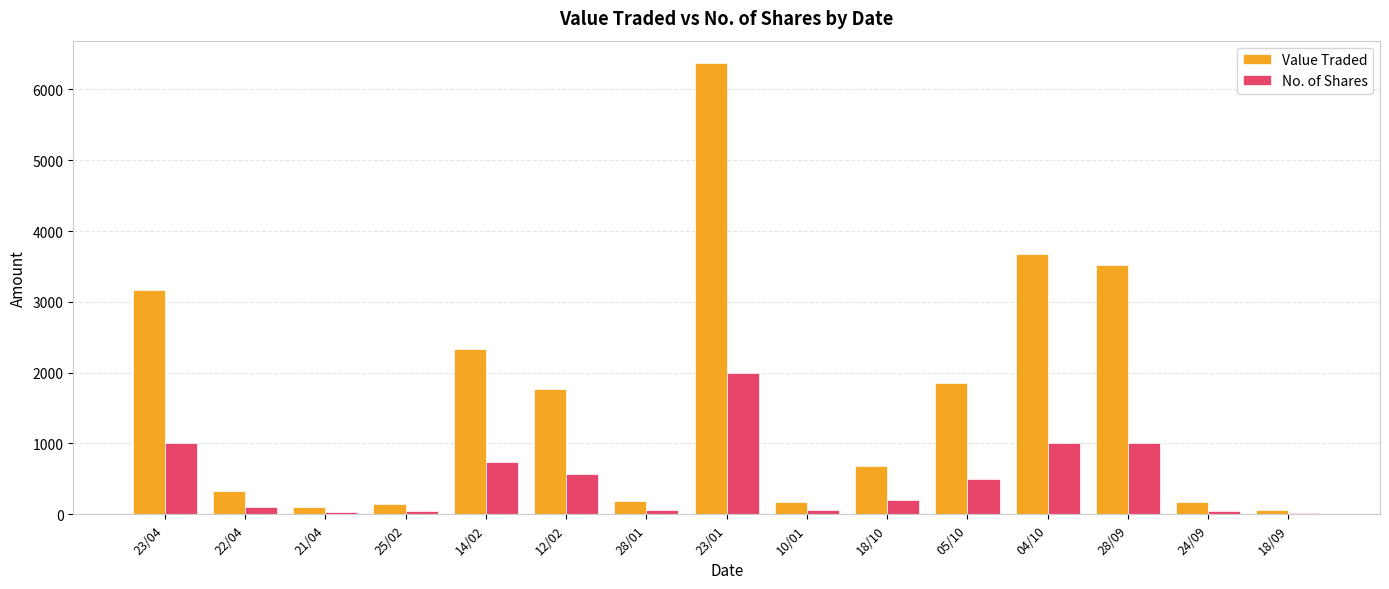

True or false: Value Traded has a value of 9080 at 23/01.

False